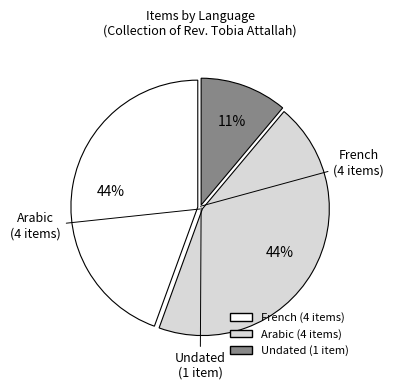

To the nearest percent, what is the average slice percentage?

33%